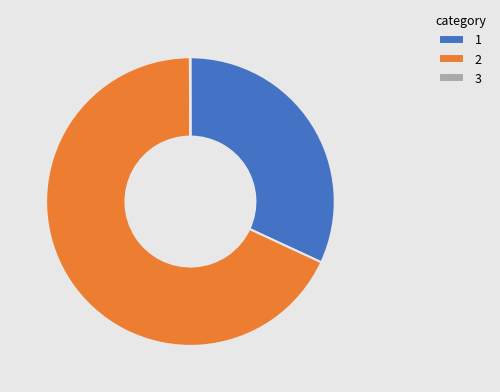

True or false: 2 accounts for 54% of the total.

False